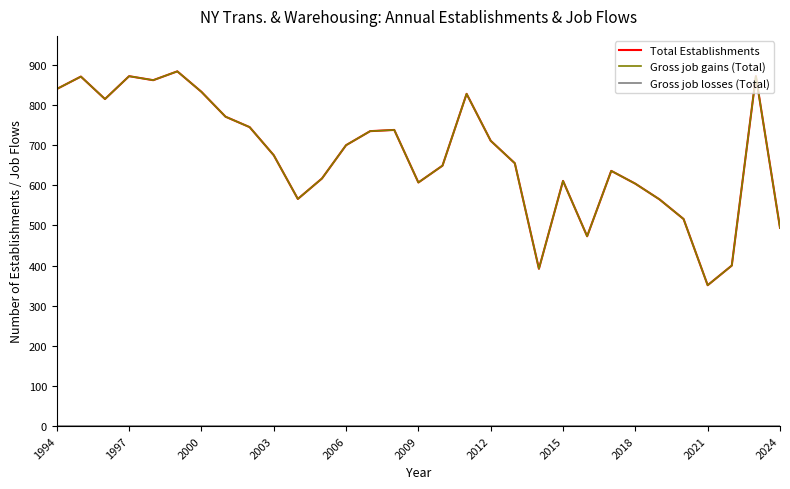

How many lines are shown in the chart?

3